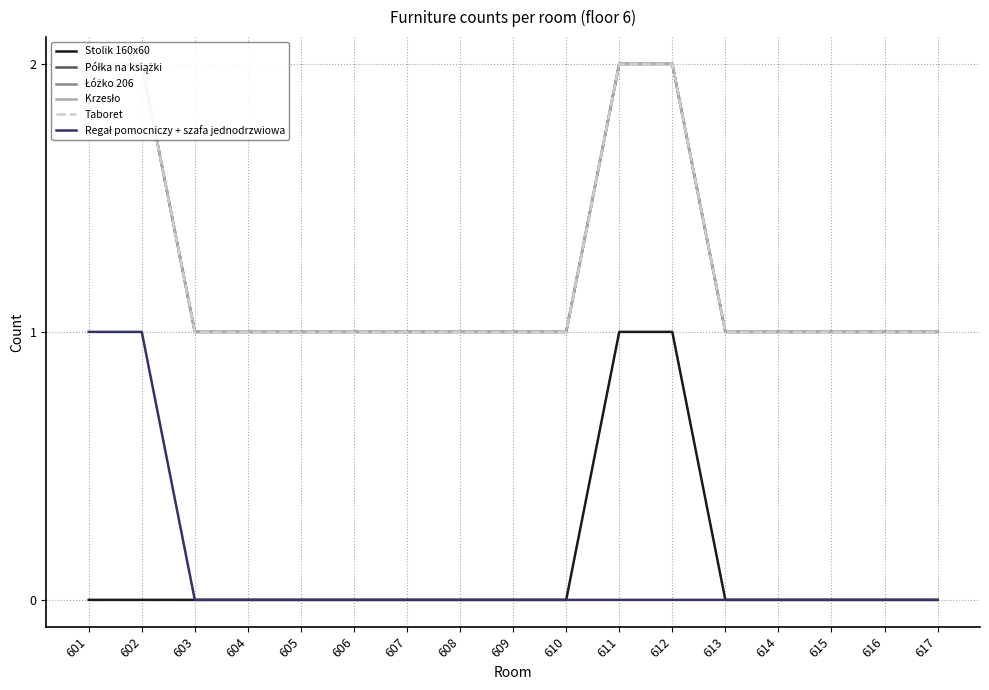

Count the number of categories in the chart.

17